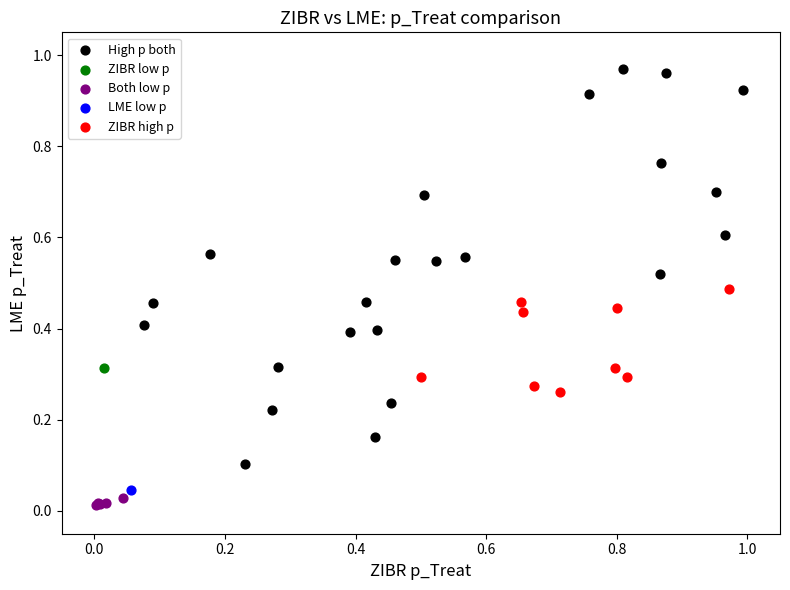

What are all the series names shown in the legend?

High p both, ZIBR low p, Both low p, LME low p, ZIBR high p